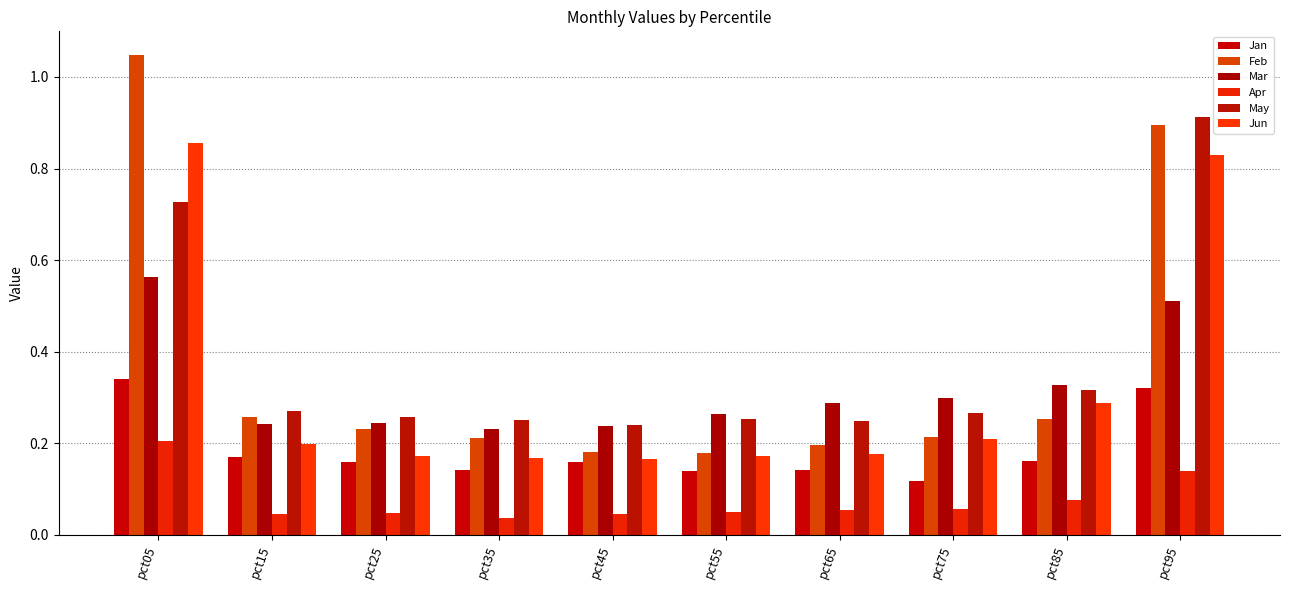

What is the value of the Apr bar at the 7th from the left?

0.1